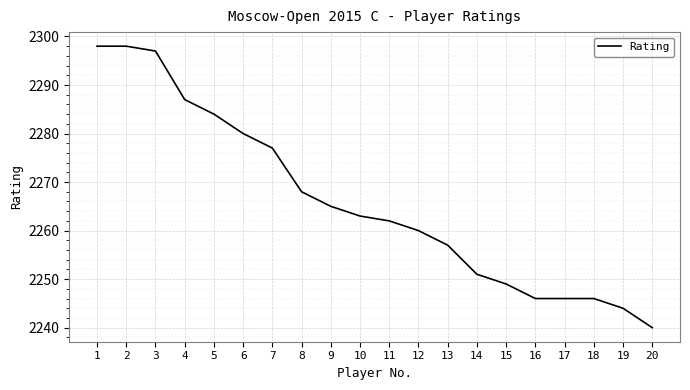

What is the difference between the maximum and minimum values?

58